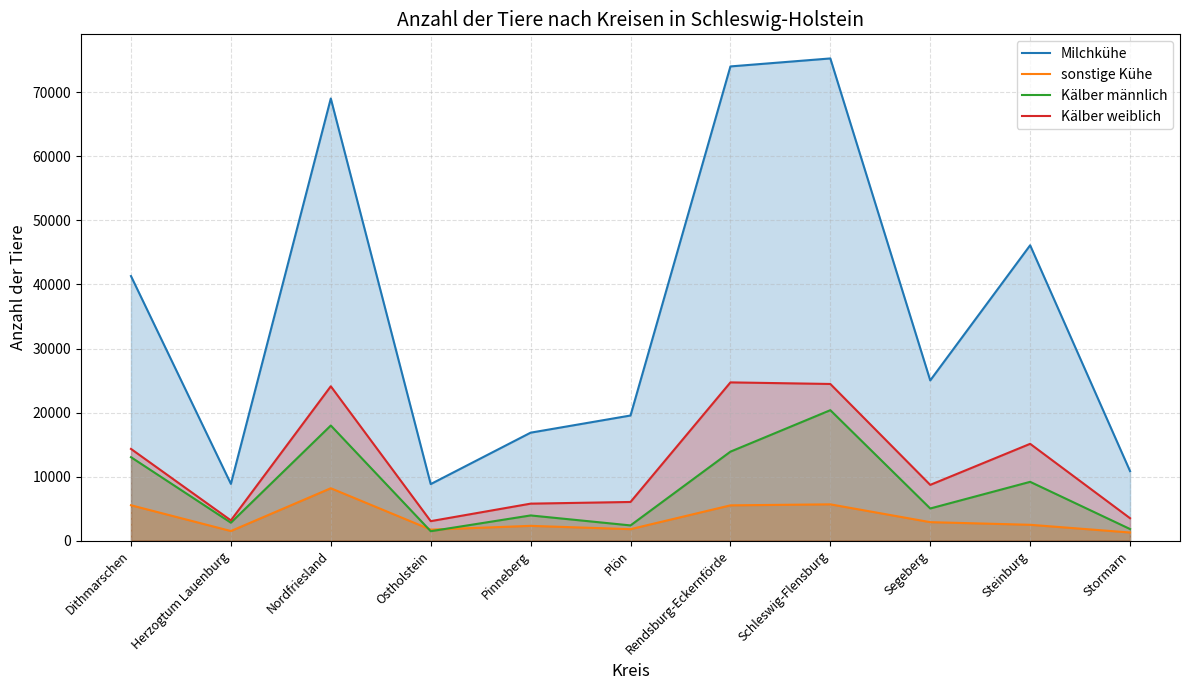

At which label does Kälber männlich reach its minimum?

Ostholstein